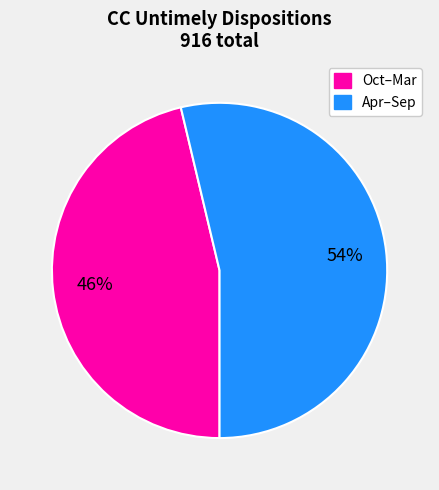

Count the number of slices in the pie.

2